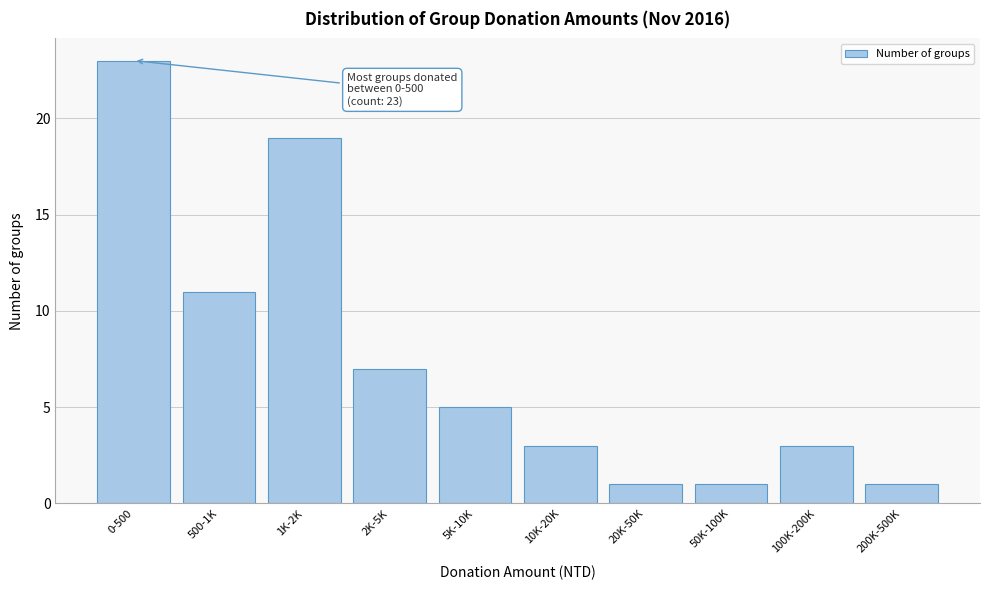

Reading left to right, extract all data points from this chart.

0-500=23	500-1K=11	1K-2K=19	2K-5K=7	5K-10K=5	10K-20K=3	20K-50K=1	50K-100K=1	100K-200K=3	200K-500K=1